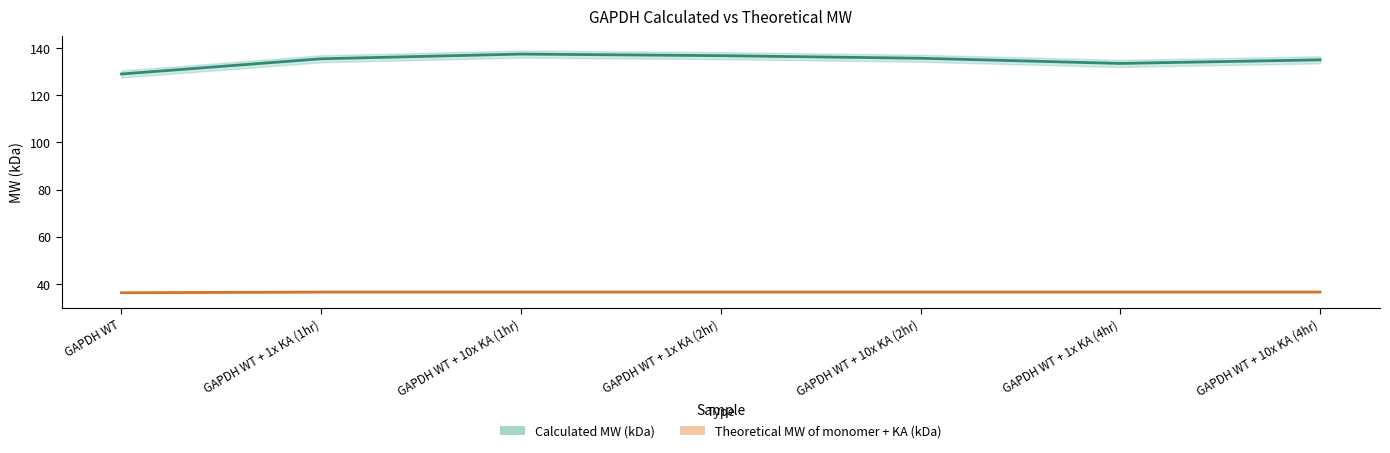

List the labels in order of value, largest first.

GAPDH WT + 10x KA (1hr), GAPDH WT + 1x KA (2hr), GAPDH WT + 10x KA (2hr), GAPDH WT + 1x KA (1hr), GAPDH WT + 10x KA (4hr), GAPDH WT + 1x KA (4hr), GAPDH WT